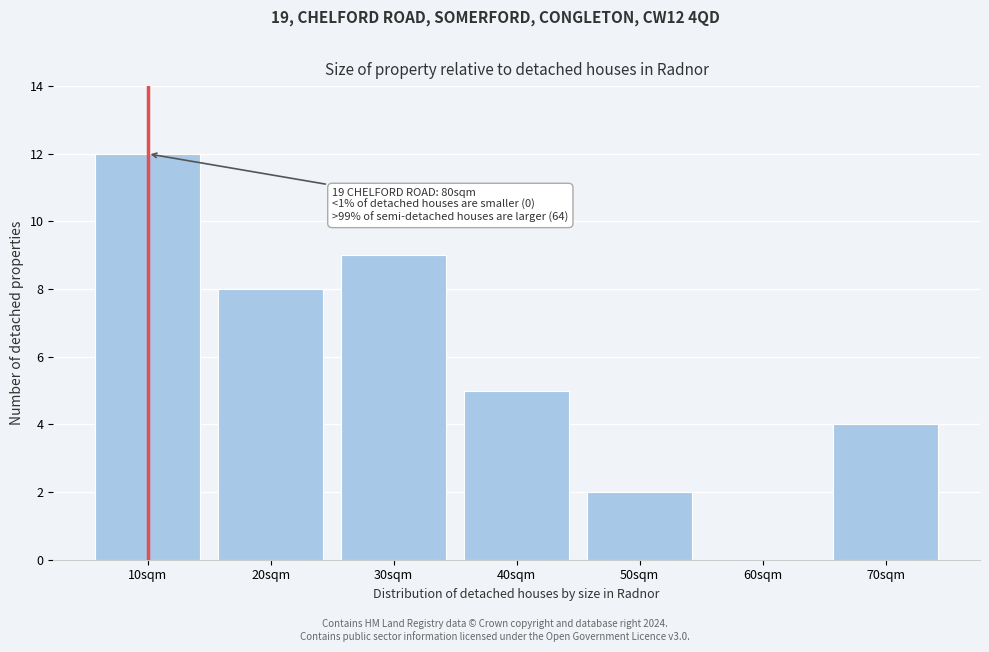

Reading left to right, extract all data points from this chart.

10sqm=12	20sqm=8	30sqm=9	40sqm=5	50sqm=2	60sqm=0	70sqm=4